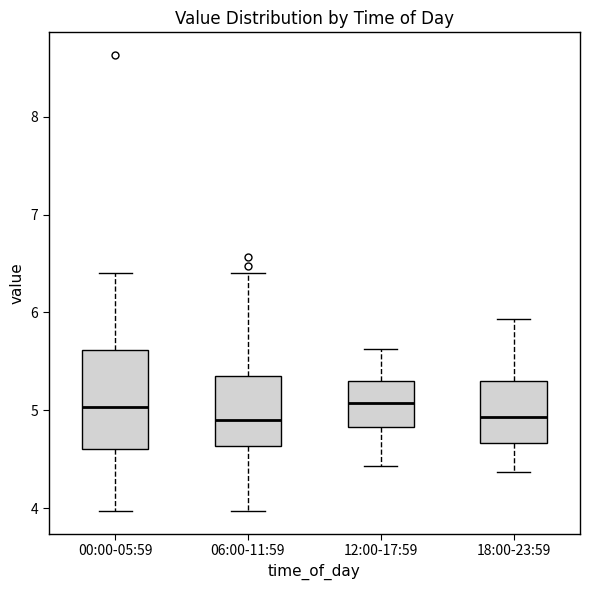

Where is the lower edge of the box for 18:00-23:59 on the y-axis? The values are not printed on the chart, so give them approximately, as read against the axis.

4.7